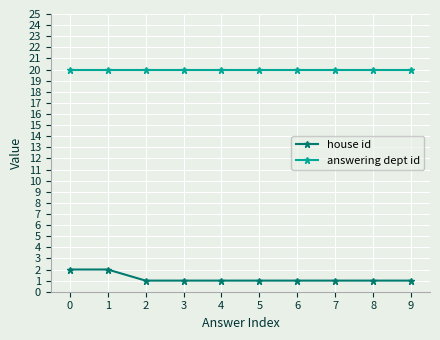

How many distinct data groups are displayed?

2